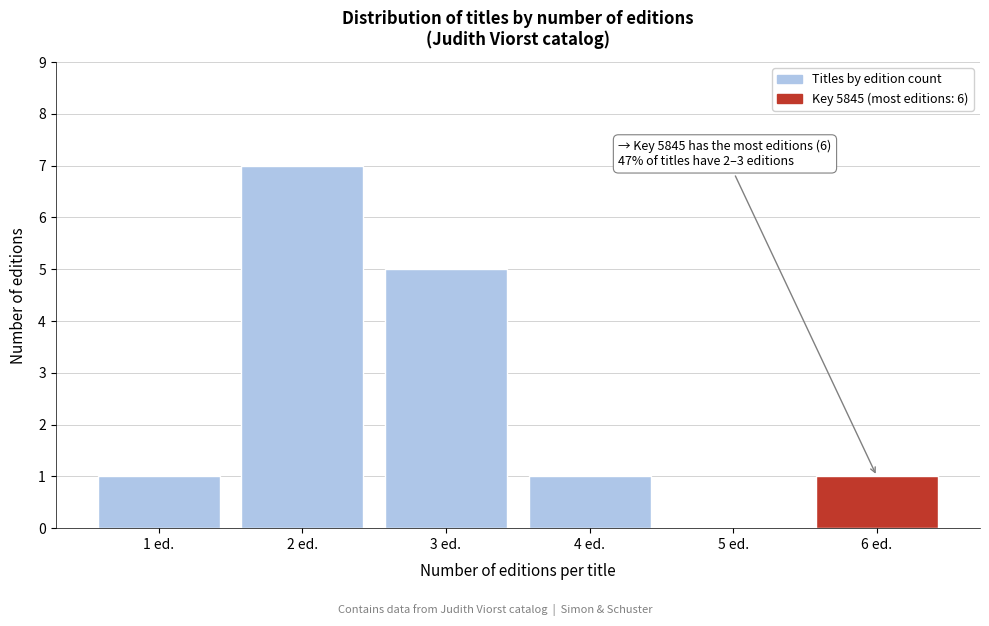

Reading left to right, list all the values displayed in this chart.

1 ed.=1	2 ed.=7	3 ed.=5	4 ed.=1	5 ed.=0	6 ed.=1